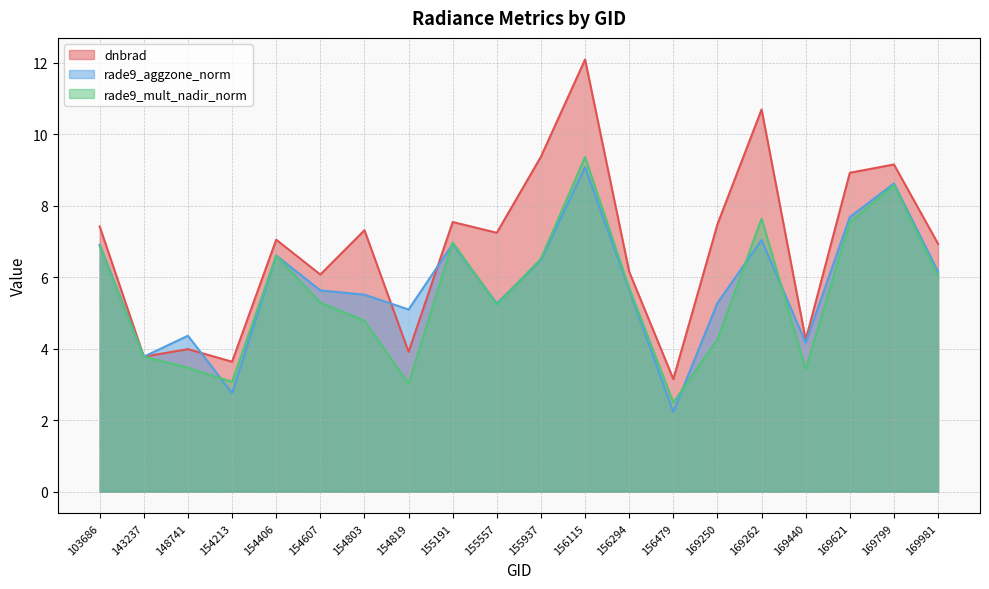

How many lines are shown in the chart?

3